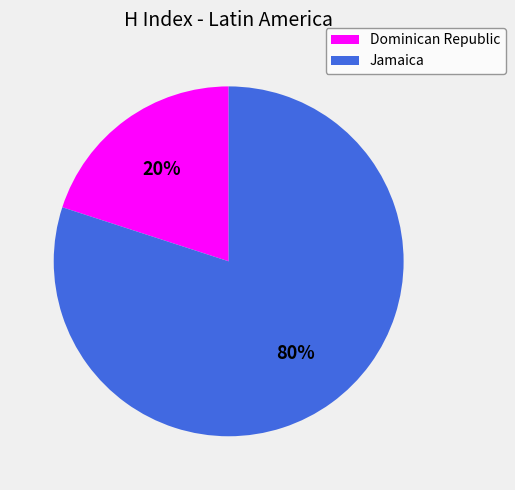

Between Dominican Republic and Jamaica, which is larger?

Jamaica